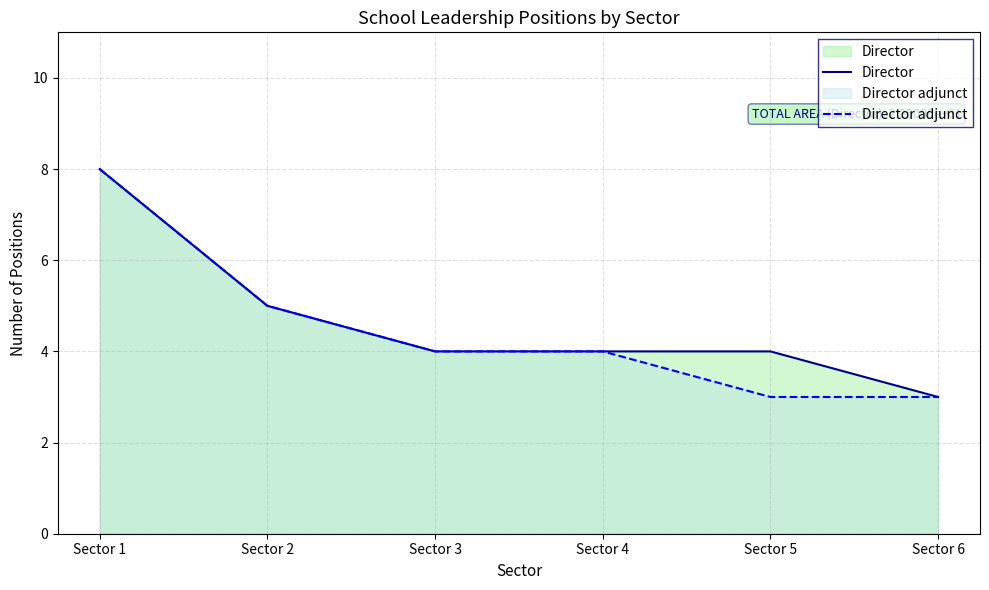

What is the value of the Director point at the 3rd from the left?

4